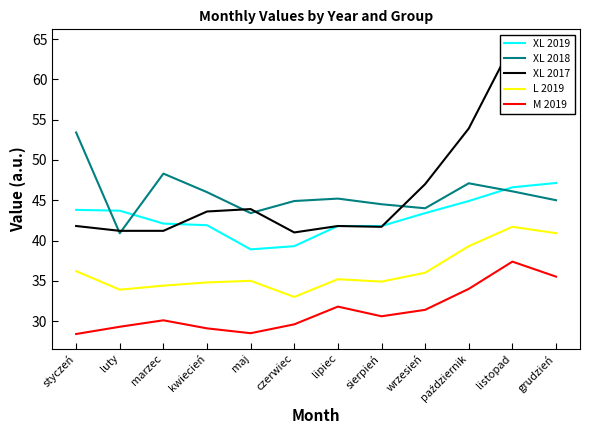

At which category does the chart reach its peak across all series?

listopad